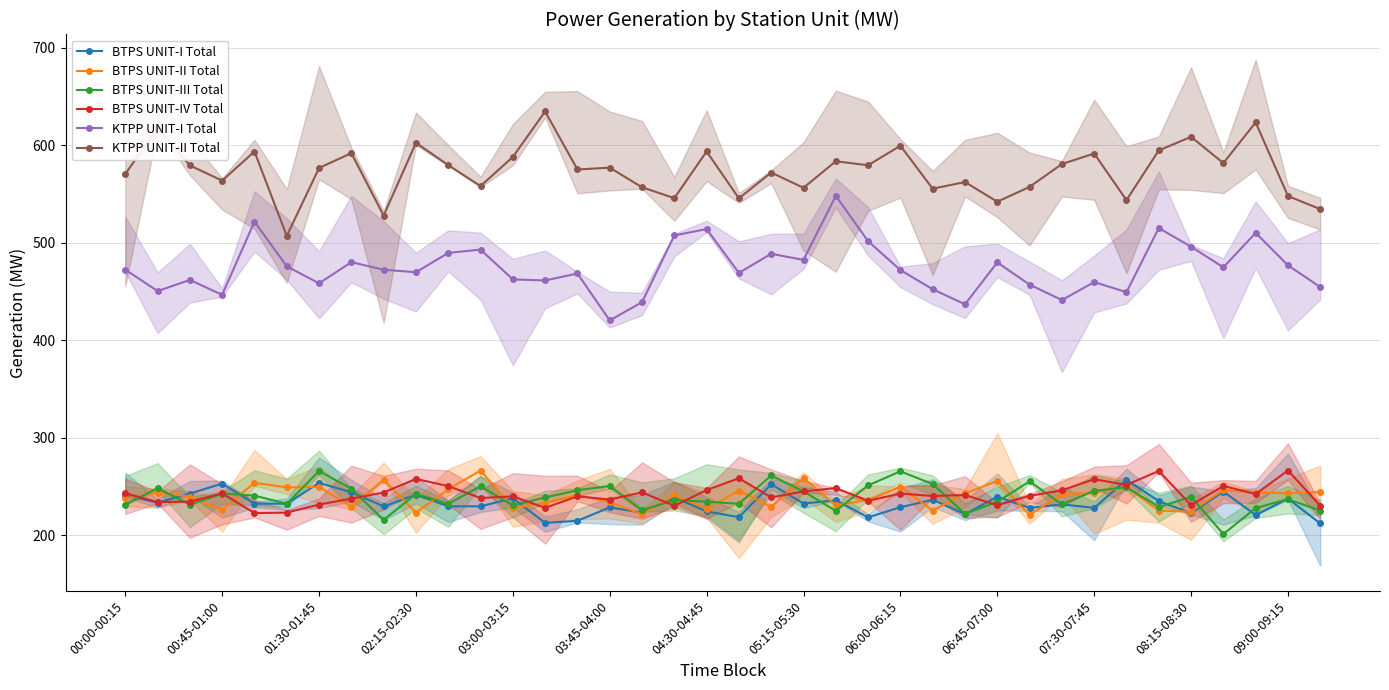

True or false: BTPS UNIT-III Total and KTPP UNIT-II Total intersect in this chart.

False